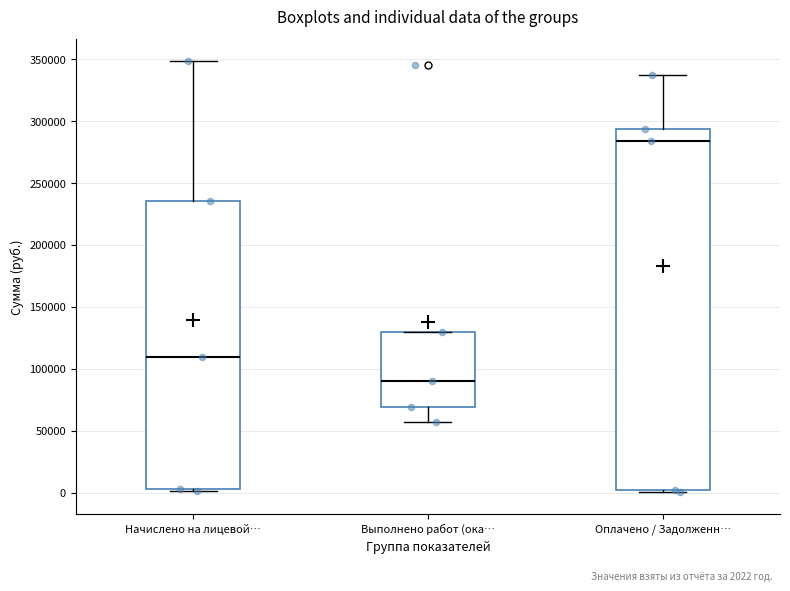

Which box's median line is the highest?

Оплачено / Задолженн…